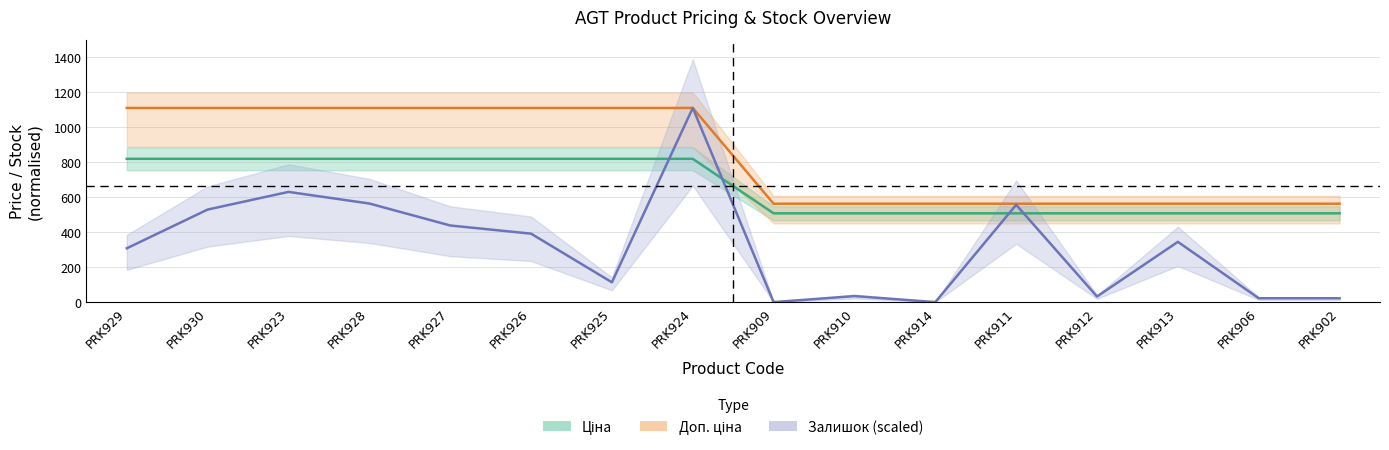

What is the greatest value displayed?

1109.2